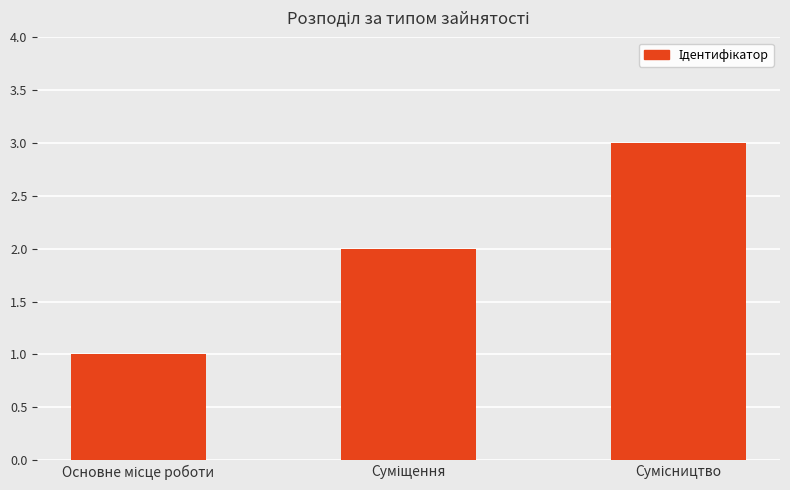

What is the maximum value shown in the chart?

3